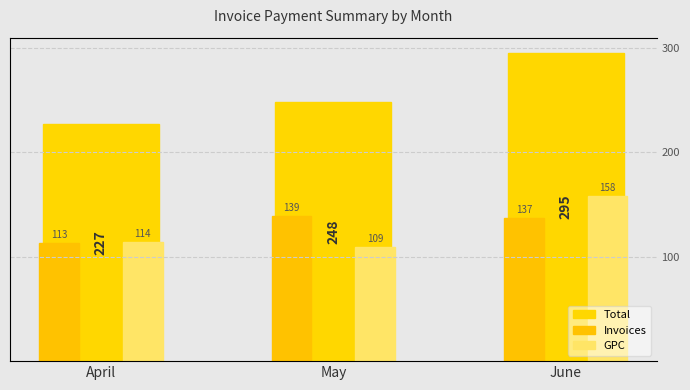

What is the approximate value of GPC at June, to the nearest 10?

160